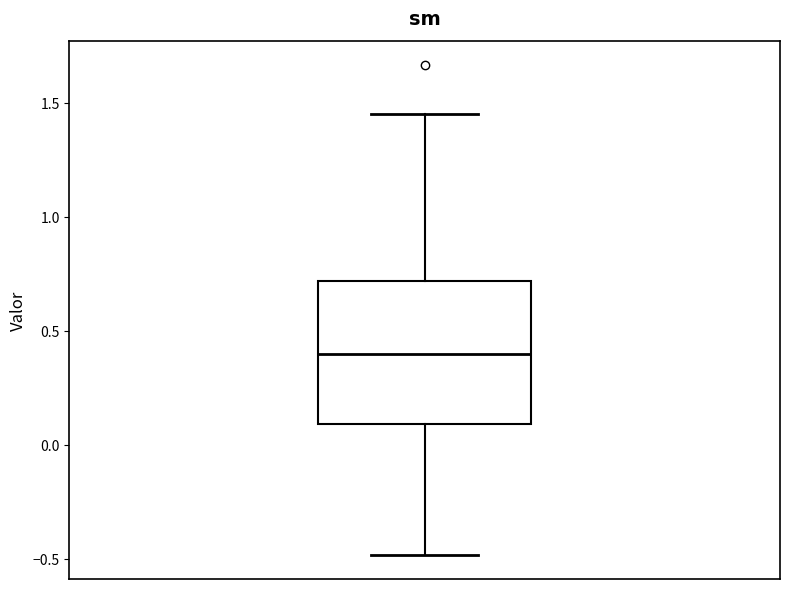

Read this box plot against the y-axis: the position of the median line, the range covered by the box, and the ends of both whiskers. The values are not printed on the chart, so give them approximately, as read against the axis.

median 0.40, box 0.10 to 0.70, whiskers -0.50 to 1.45